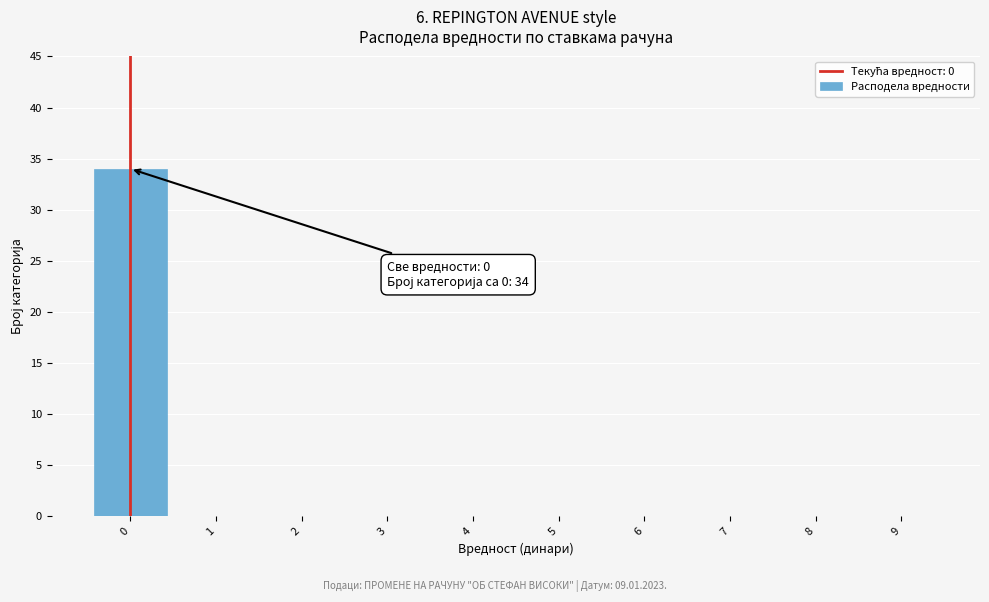

Over which range of the x-axis is the bar tallest?

-0.5 to 0.5